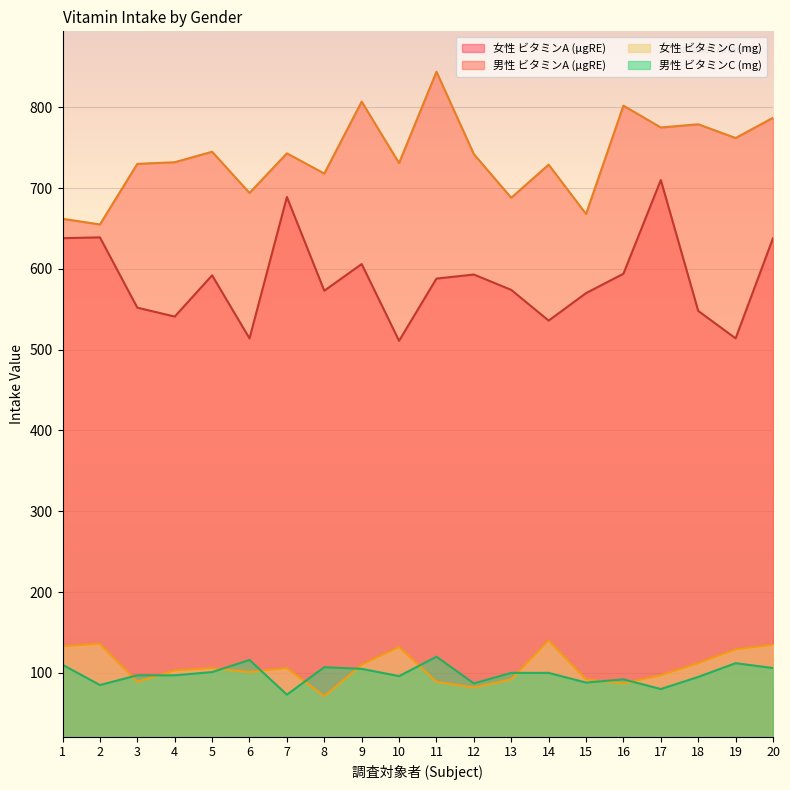

Is the value of 男性 ビタミンC (mg) at 19 greater than the value of 男性 ビタミンA (μgRE) at 20?

No